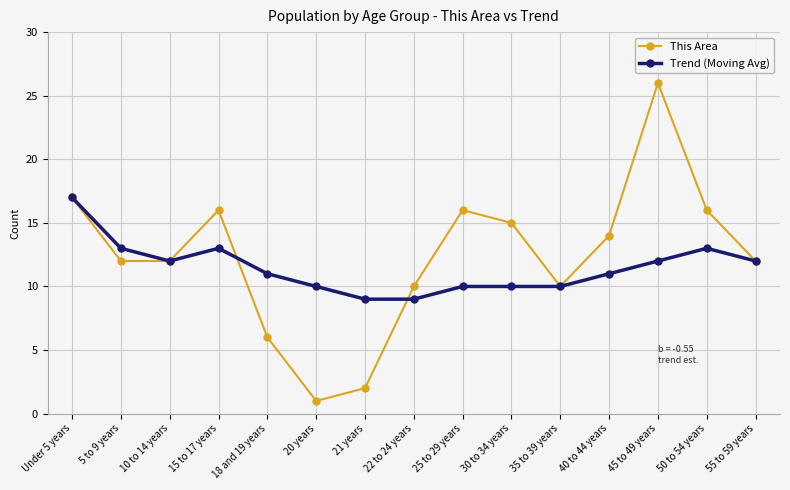

True or false: This Area has more than 2 interior local peaks.

True